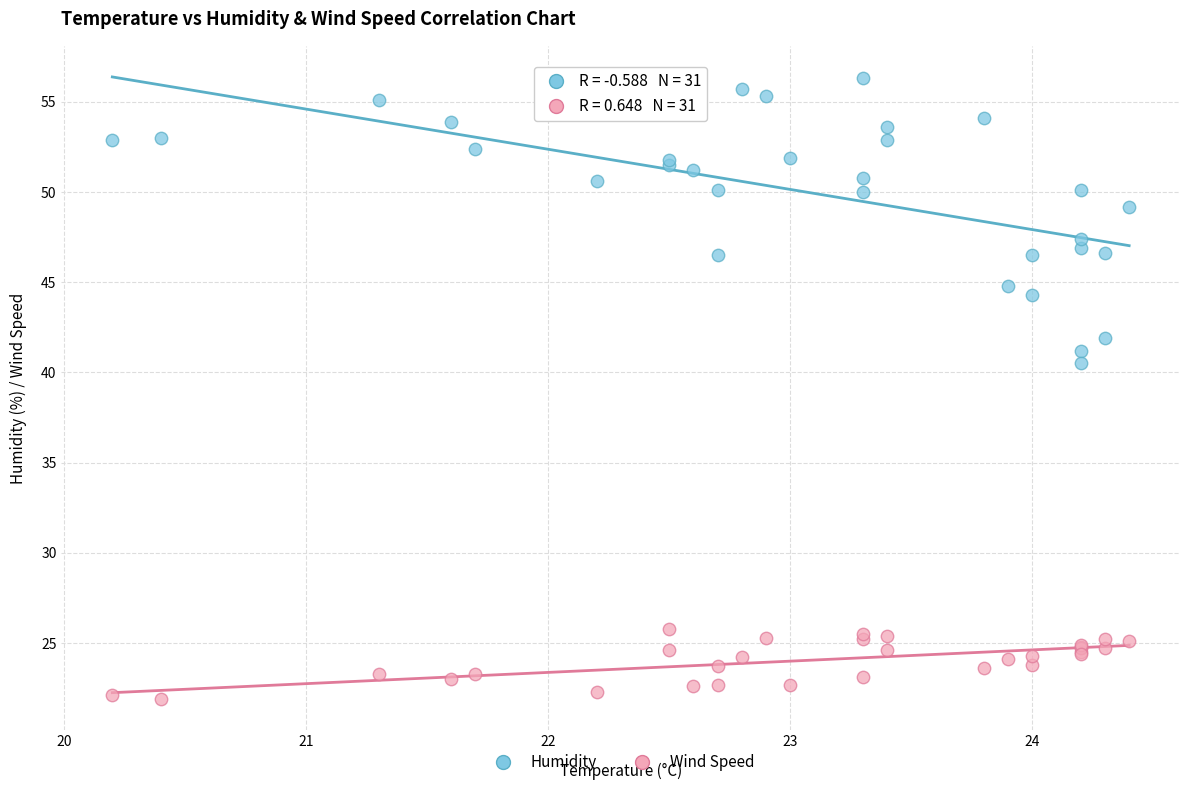

Across all series, what Y value is closest to 39?

40.5